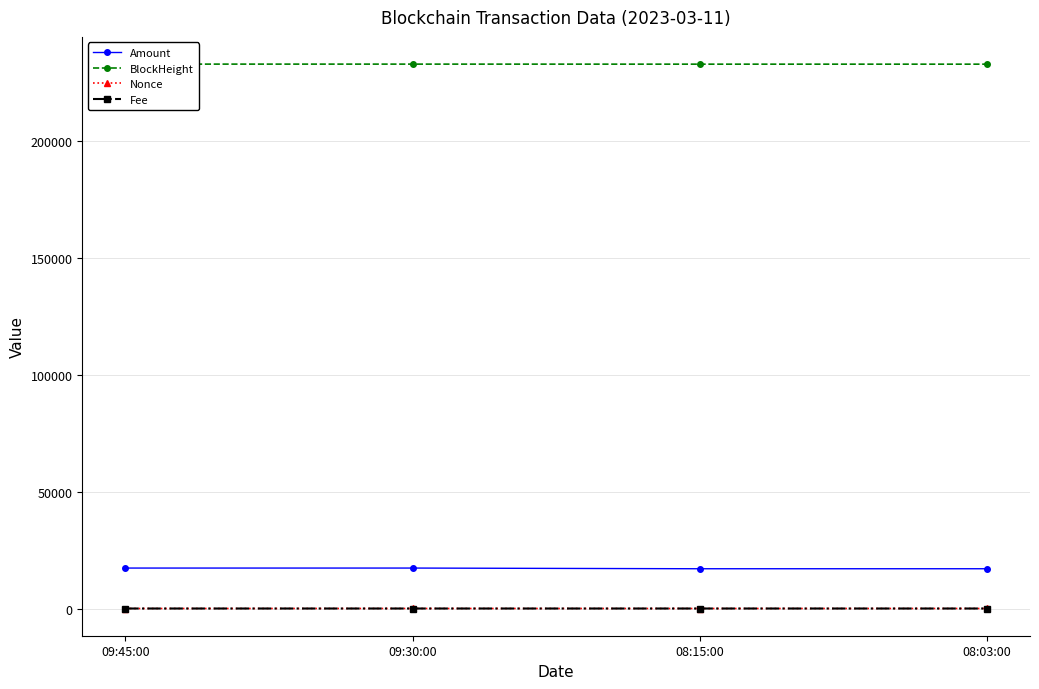

True or false: BlockHeight has more than 1 points higher than both neighbors.

False